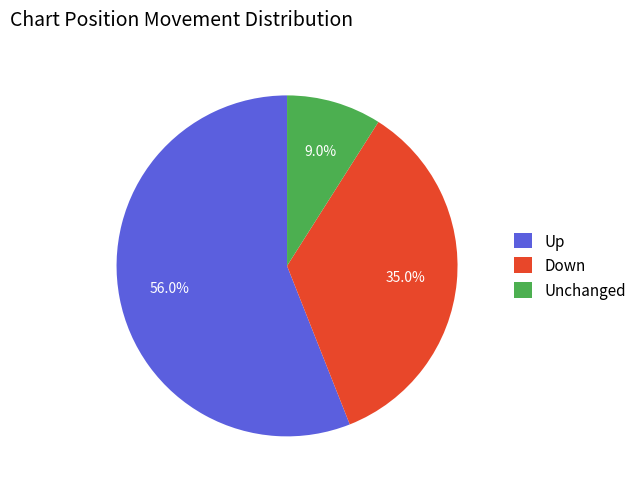

Approximately how many times larger is the value at Down compared to Up?

0.6